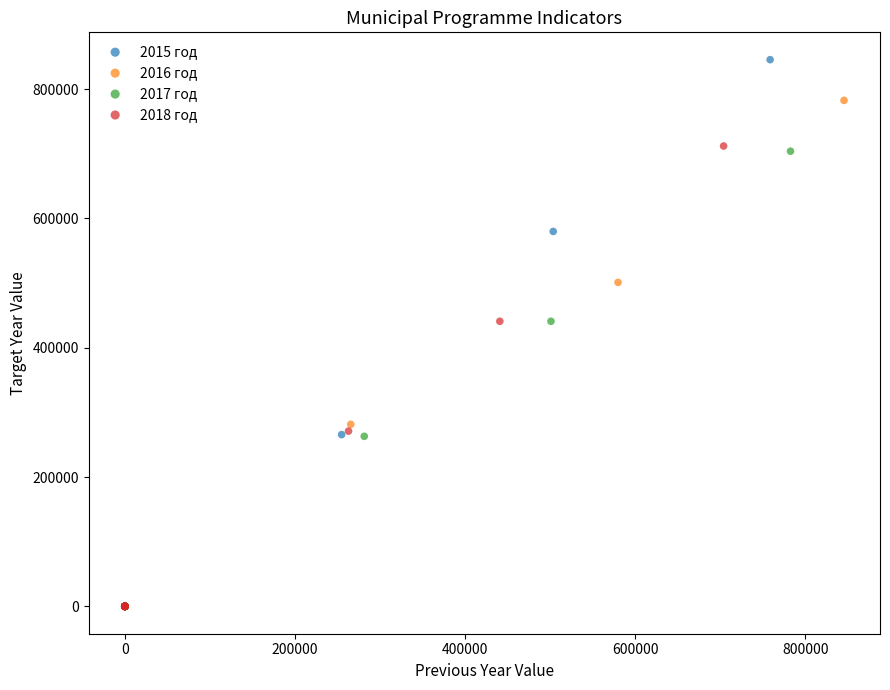

What are all the series names shown in the legend?

2015 год, 2016 год, 2017 год, 2018 год